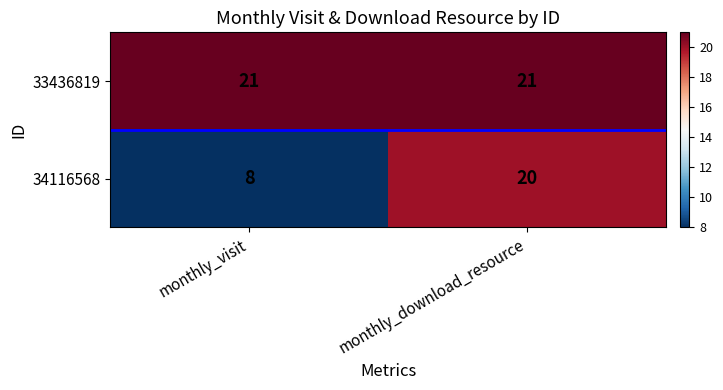

Which series has the largest range (max minus min)?

34116568